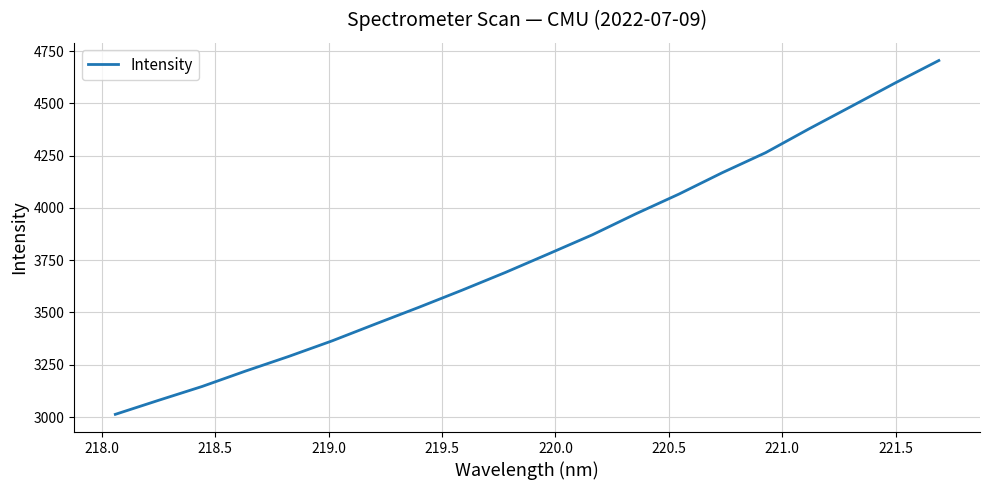

What is the greatest value displayed?

4704.8